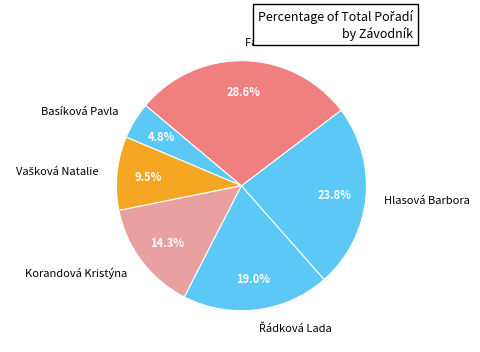

What is the total percentage of Hlasová Barbora and Basíková Pavla?

28.6%